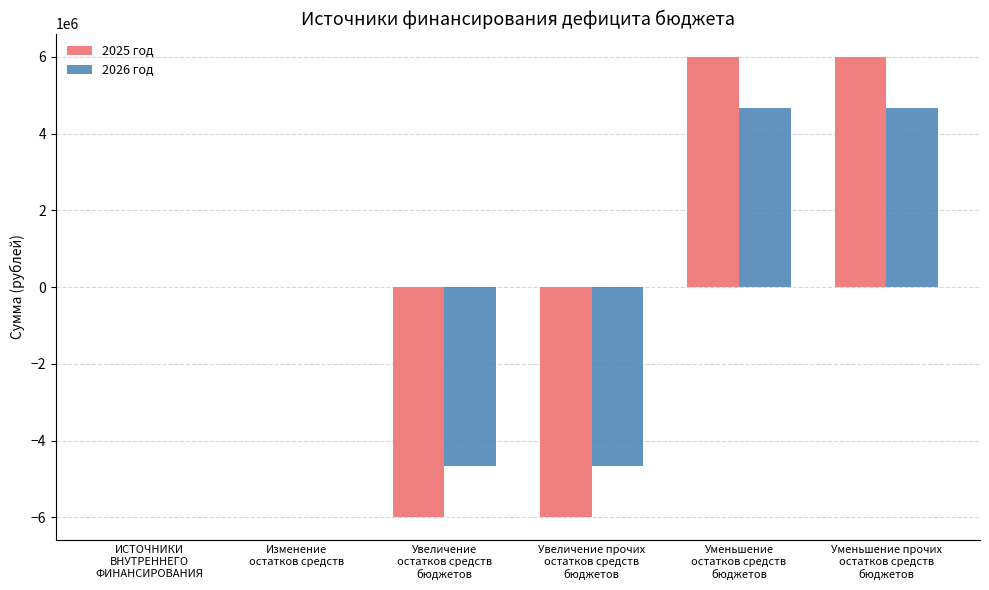

Reading left to right, transcribe all the data shown in this chart.

2025 год: 0.0	0.0	-6003970.8	-6003970.8	6003970.8	6003970.8
2026 год: 0.0	0.0	-4661270.8	-4661270.8	4661270.8	4661270.8